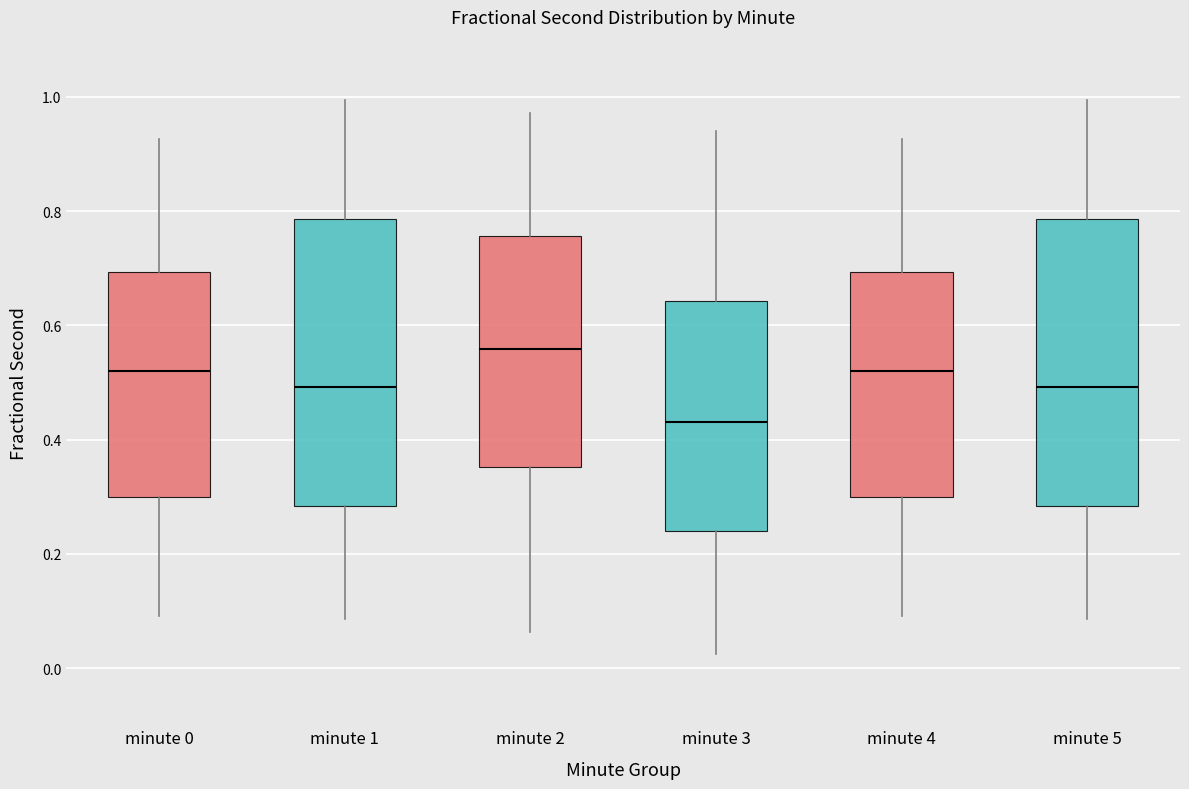

Reading left to right, transcribe this box plot: for each box, give where its median line is, the range the box spans, and where its two whiskers end, as read against the y-axis. The values are not printed on the chart, so give them approximately, as read against the axis.

minute 0: median 0.52, box 0.30 to 0.70, whiskers 0.10 to 0.92
minute 1: median 0.50, box 0.28 to 0.78, whiskers 0.08 to 1.00
minute 2: median 0.56, box 0.36 to 0.76, whiskers 0.06 to 0.98
minute 3: median 0.44, box 0.24 to 0.64, whiskers 0.02 to 0.94
minute 4: median 0.52, box 0.30 to 0.70, whiskers 0.10 to 0.92
minute 5: median 0.50, box 0.28 to 0.78, whiskers 0.08 to 1.00